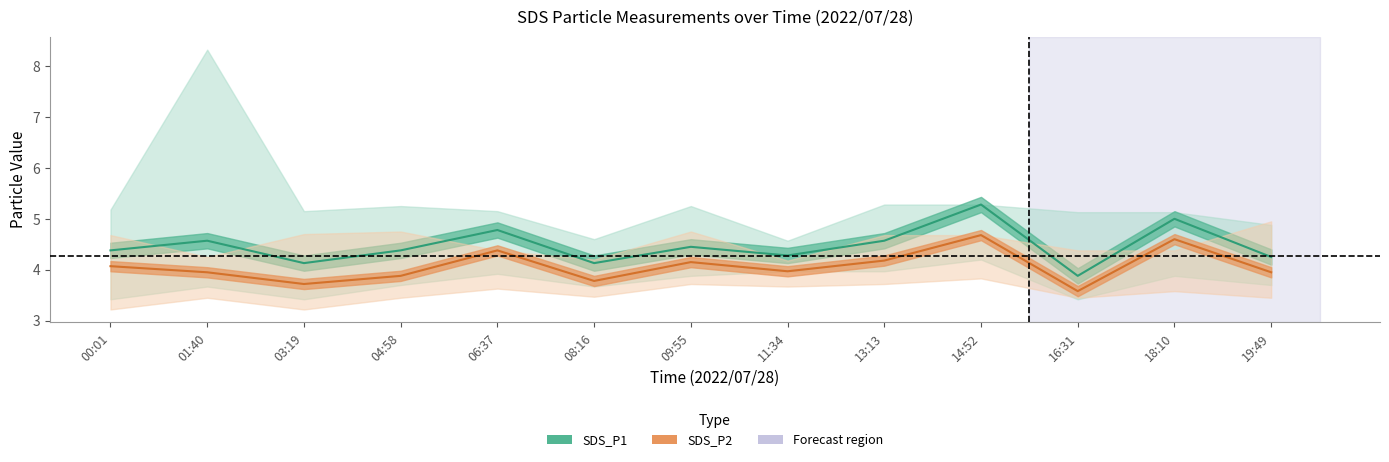

True or false: SDS_P2 and SDS_P1 cross at least once.

False